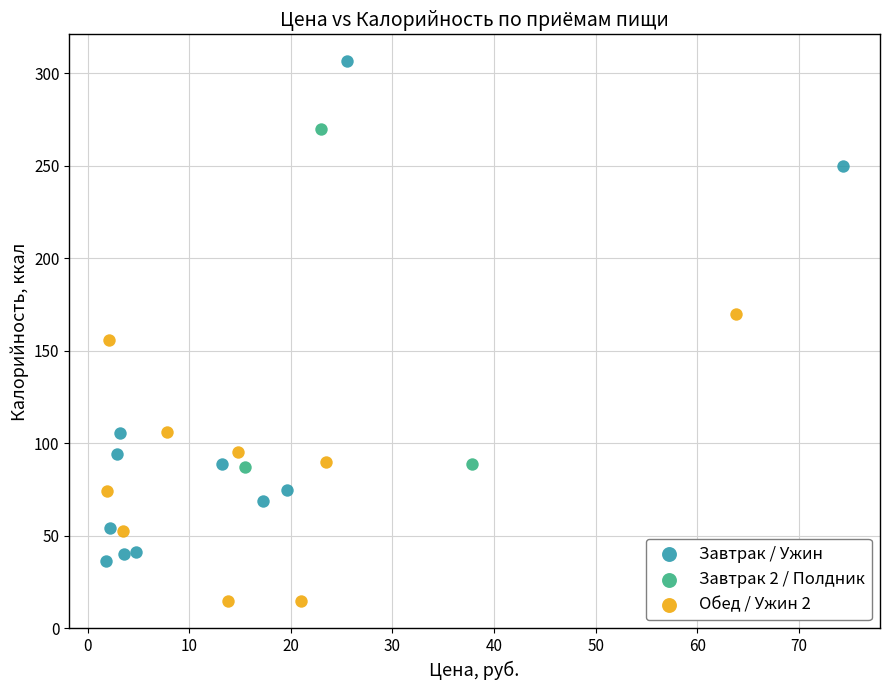

Which series contains the lowest Y value?

Обед / Ужин 2